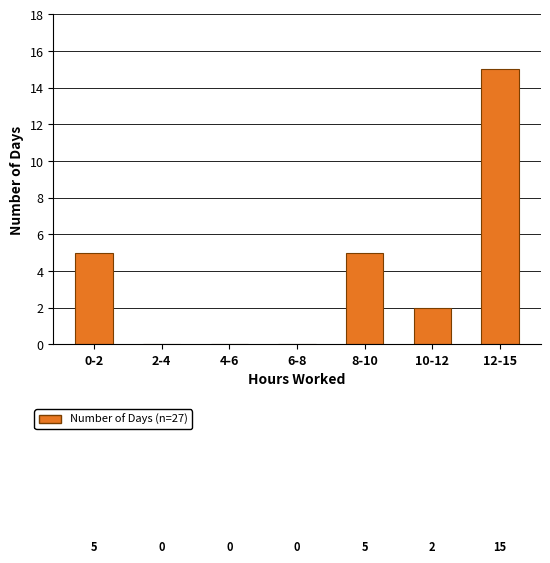

Reading left to right, extract all data points from this chart.

0-2=5	2-4=0	4-6=0	6-8=0	8-10=5	10-12=2	12-15=15